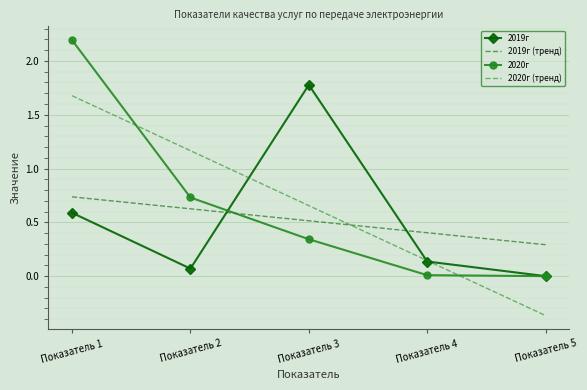

True or false: 2020г and 2019г (тренд) intersect in this chart.

True